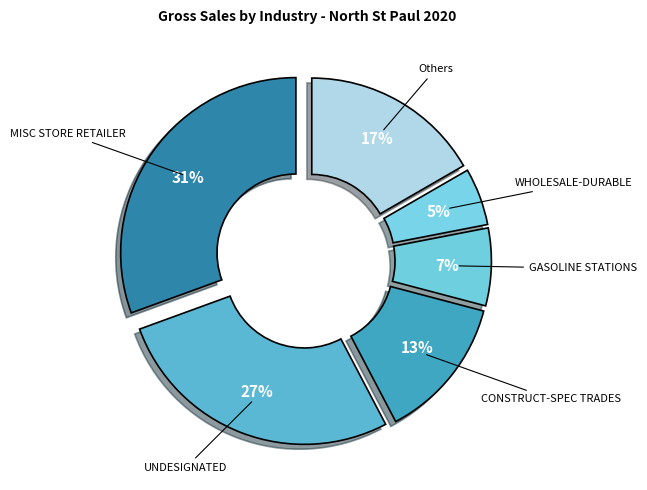

Which category has the biggest portion of the pie?

MISC STORE RETAILER